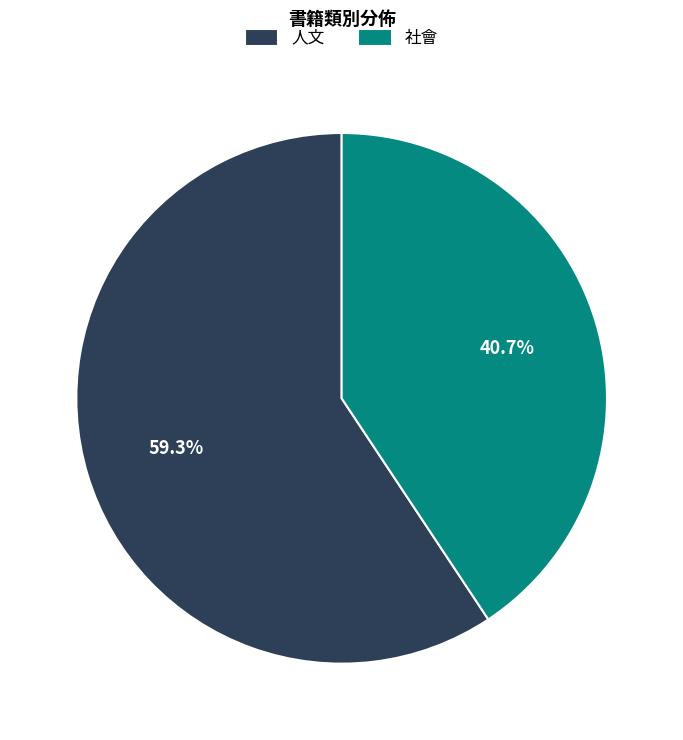

To the nearest percent, what is the average slice percentage?

50%